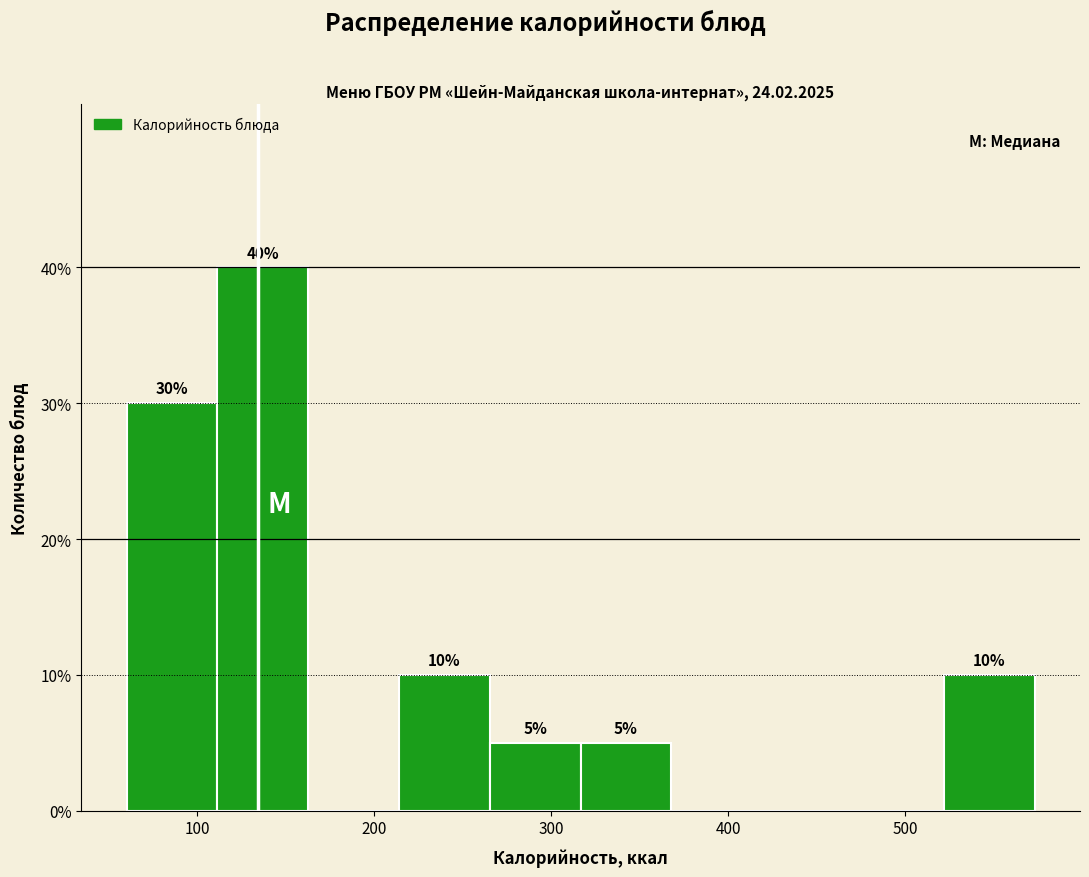

Which range on the x-axis has the tallest bar?

110 to 160